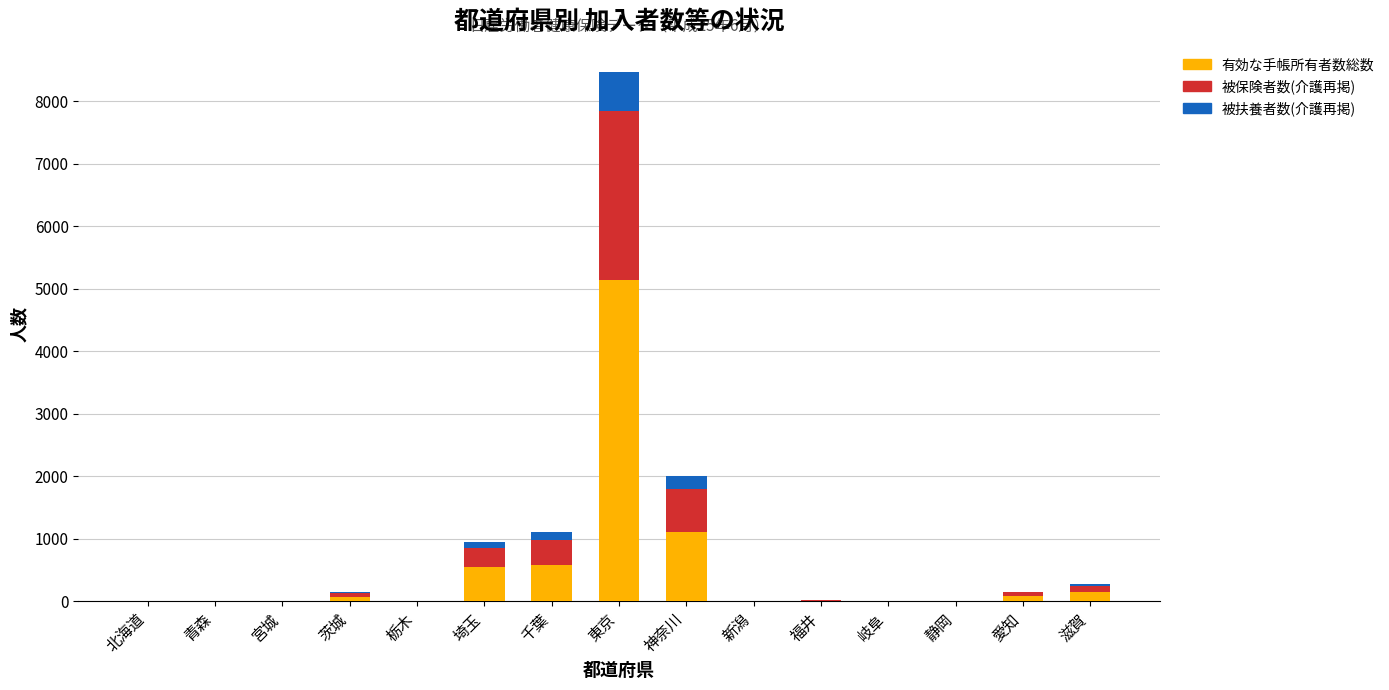

What is the highest value of the 有効な手帳所有者数総数 series?

5145